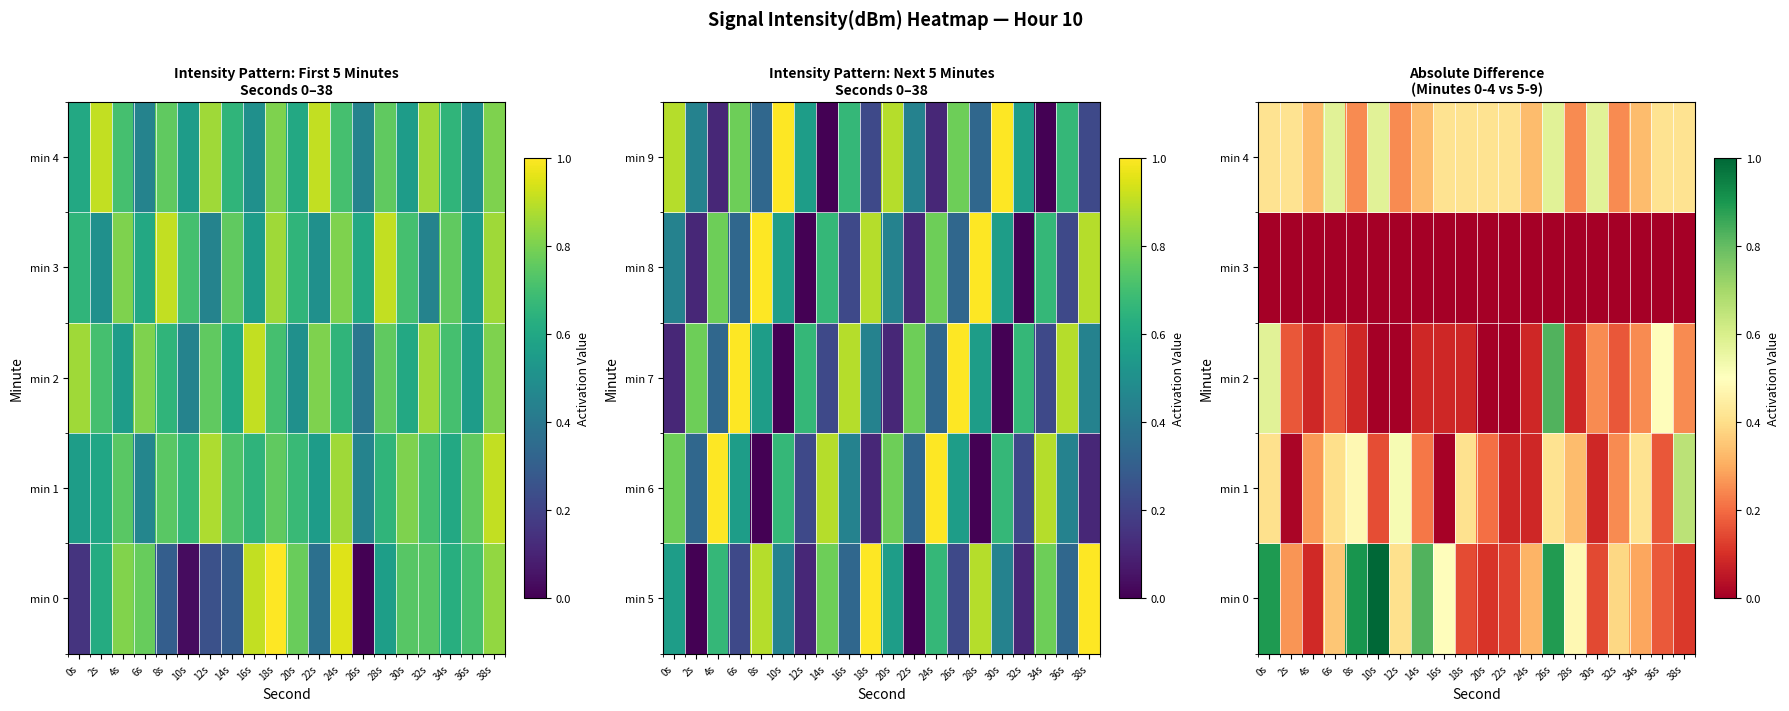

List the labels in order of min 2 value, largest first.

26s, 0s, 36s, 30s, 34s, 38s, 2s, 6s, 32s, 4s, 8s, 14s, 16s, 18s, 24s, 28s, 10s, 12s, 20s, 22s